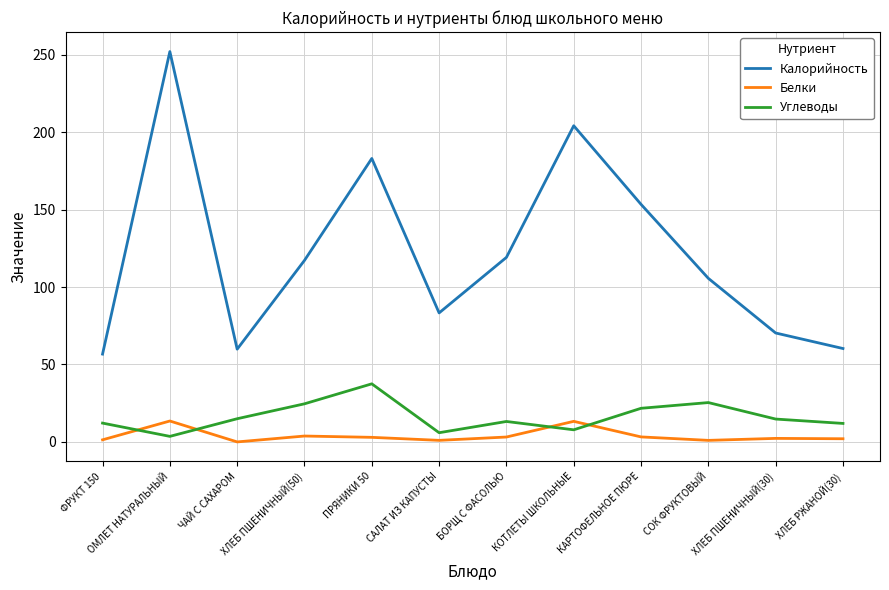

What is the difference between the second highest and minimum values in the Белки series?

13.3